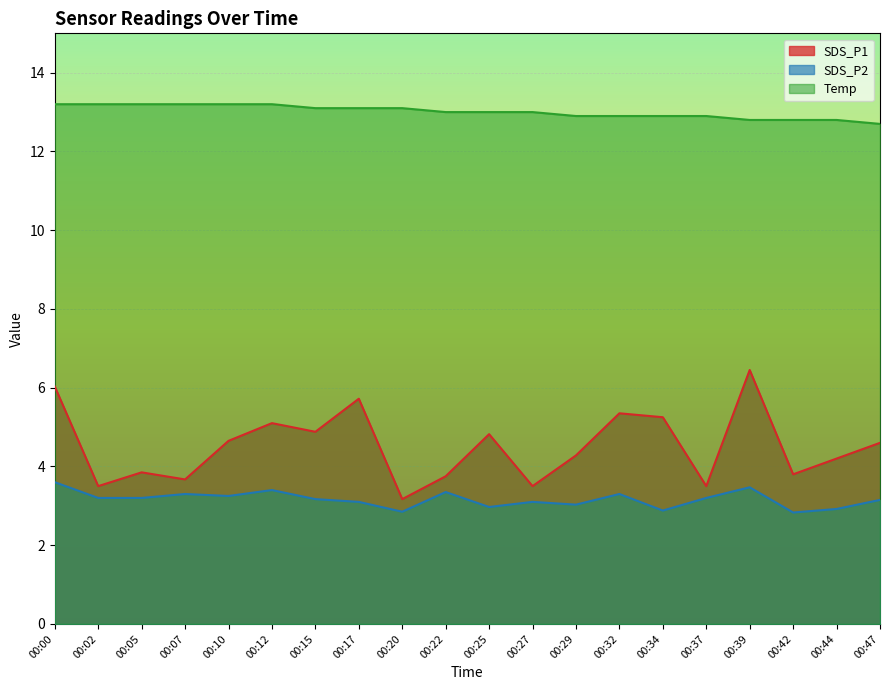

Count the number of categories in the chart.

20